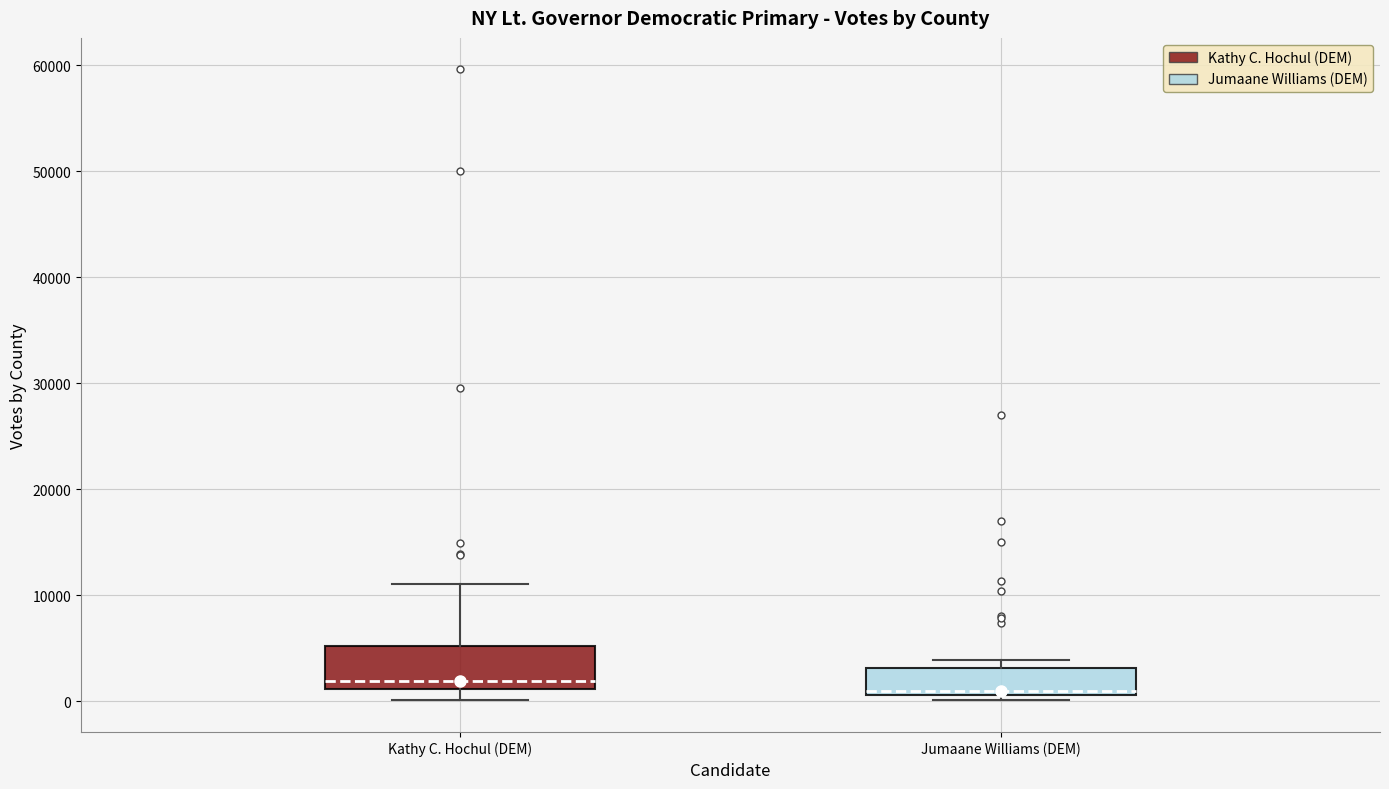

Which box is the tallest, from its lower edge to its upper edge?

Kathy C. Hochul (DEM)